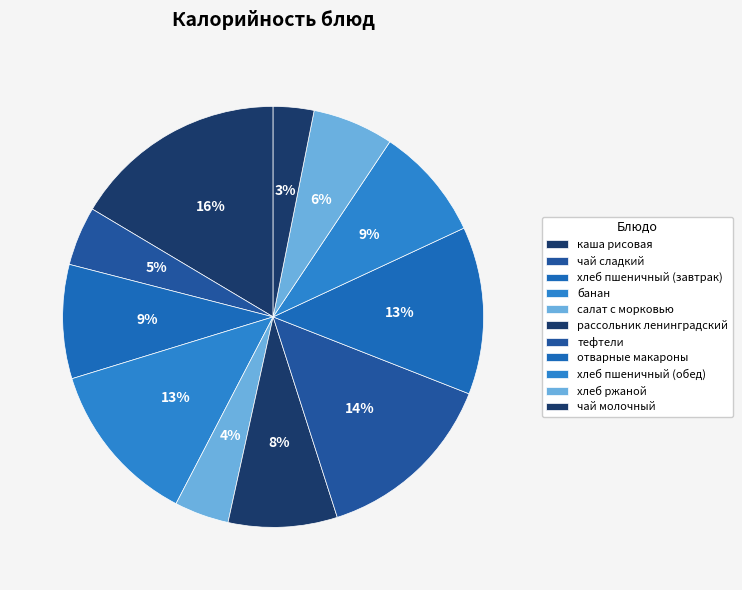

To the nearest percent, what portion does хлеб пшеничный (завтрак) represent?

9%